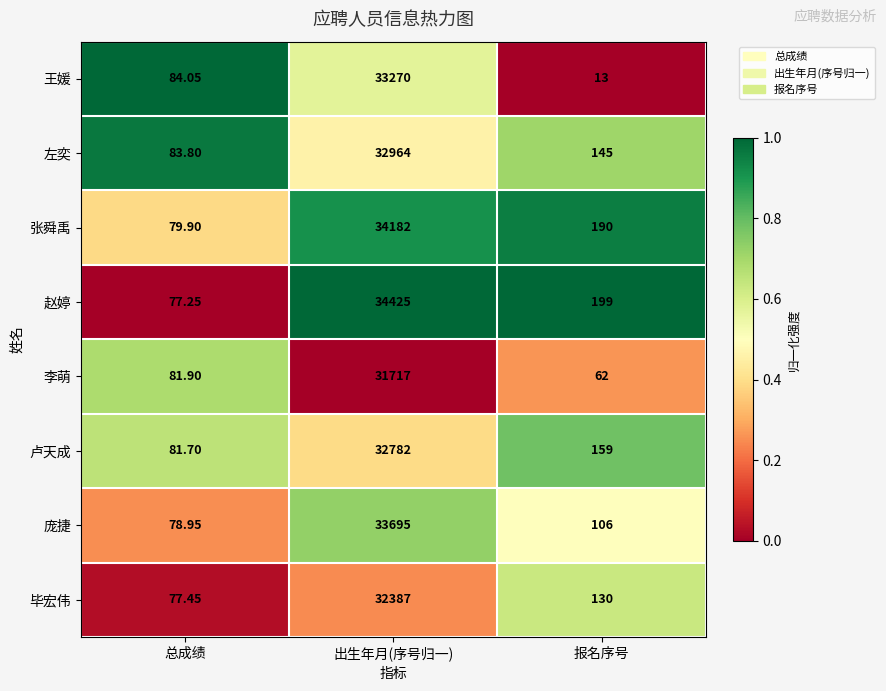

At which category is the sum across all series the highest?

出生年月(序号归一)